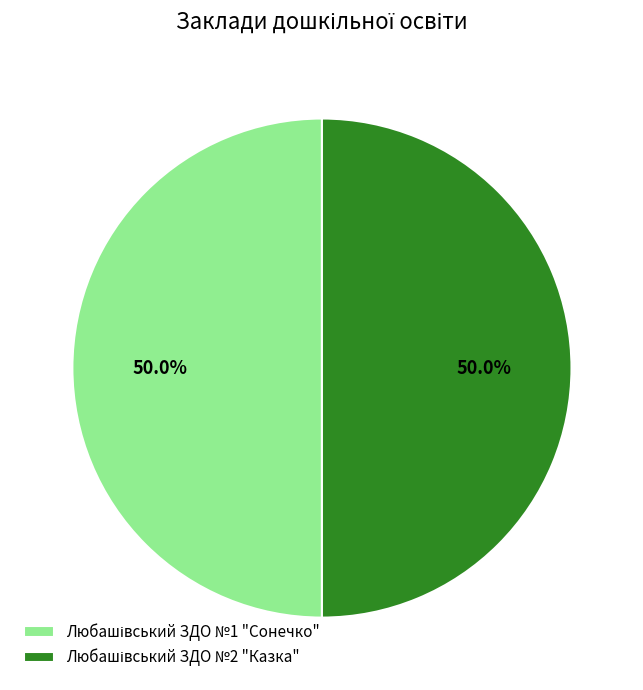

Does Любашівський ЗДО №1 "Сонечко" represent more than half of the total?

No